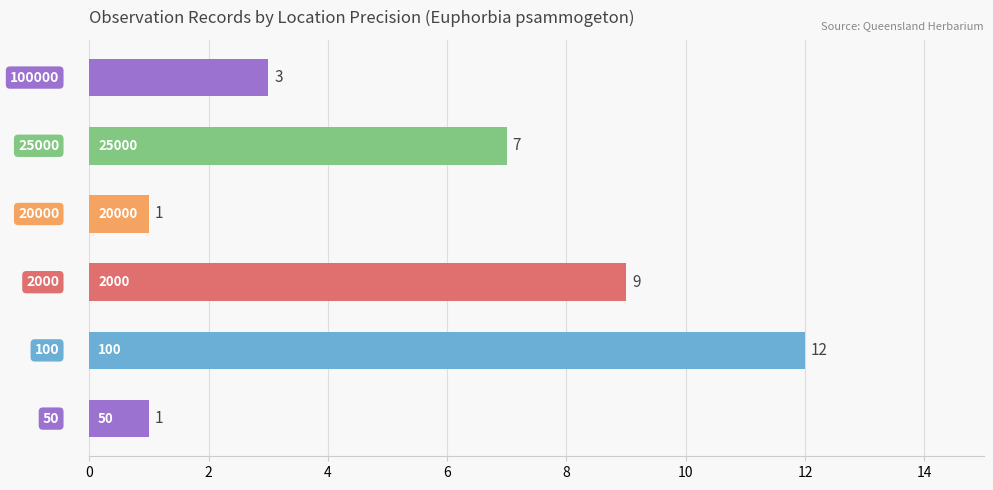

What is the maximum value shown in the chart?

12